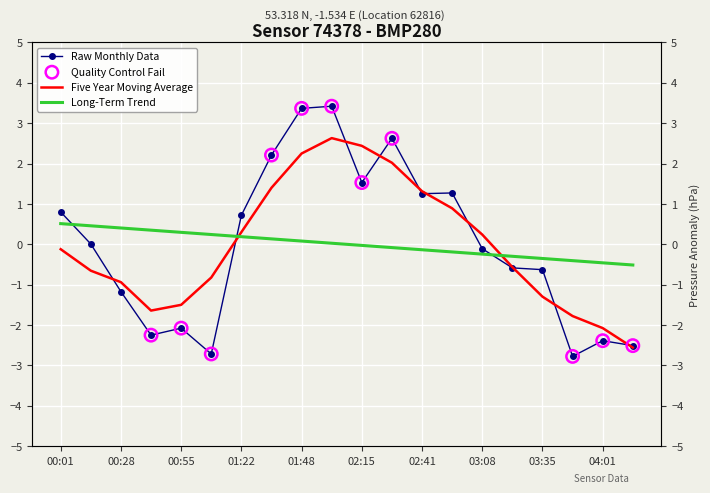

What is the change in value from 01:48 to 03:08?

-3.5